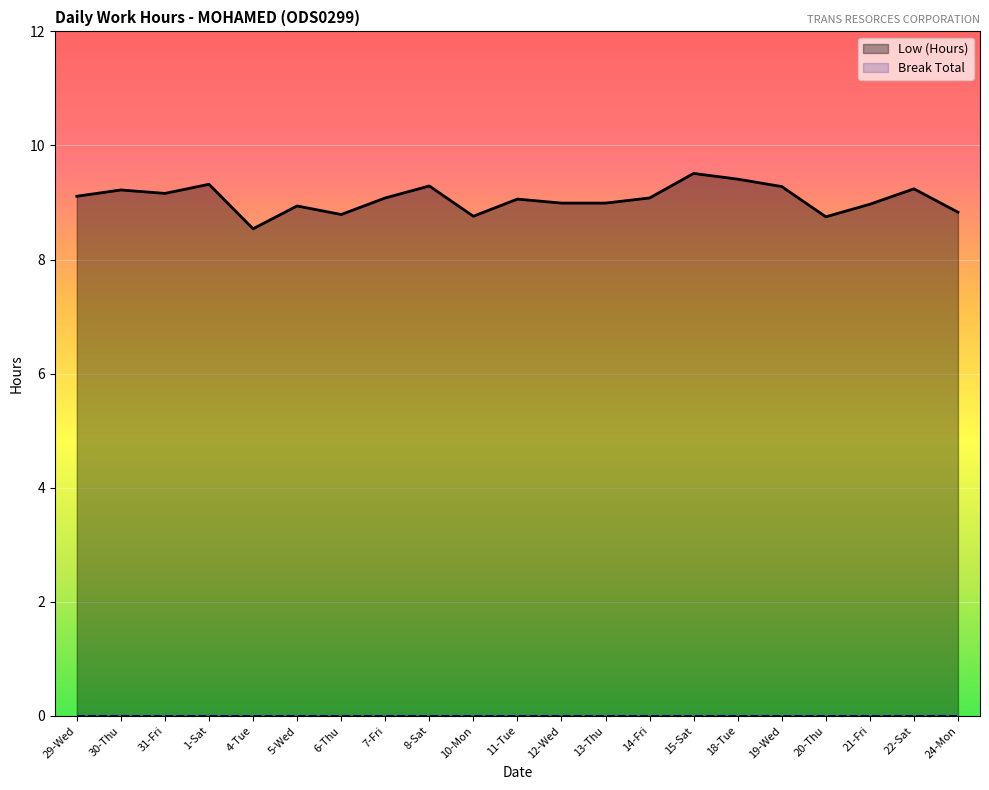

What is the ratio of the value at 15-Sat to the value at 12-Wed?

1.1